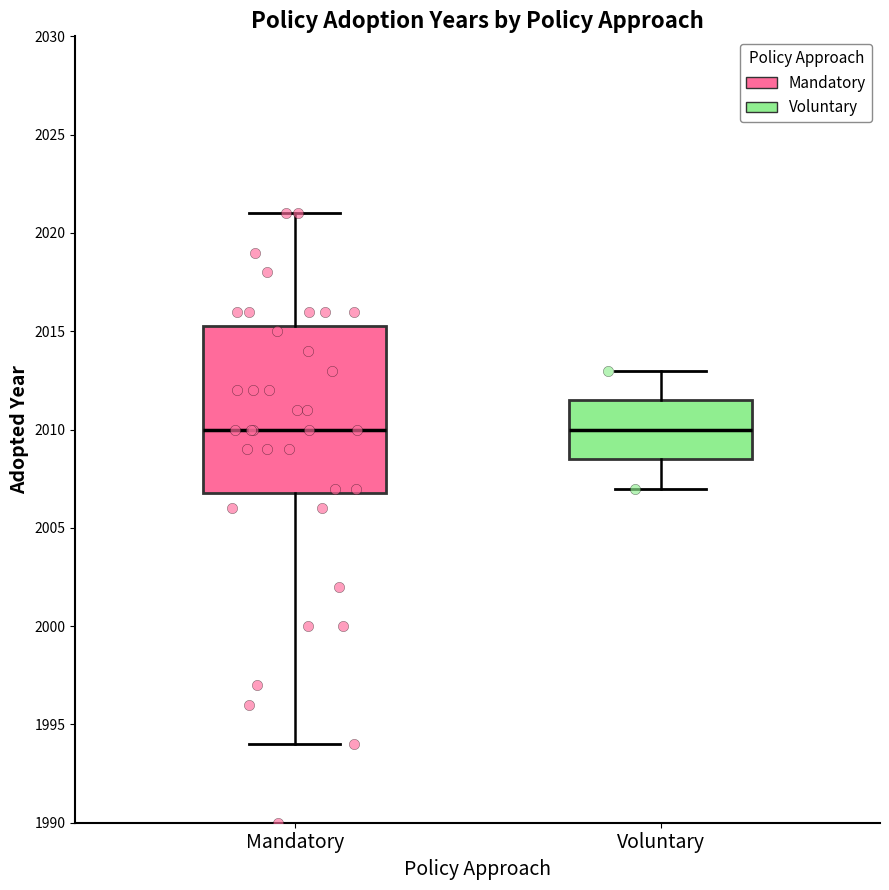

Comparing the boxes themselves (not the whiskers), which one is the tallest?

Mandatory